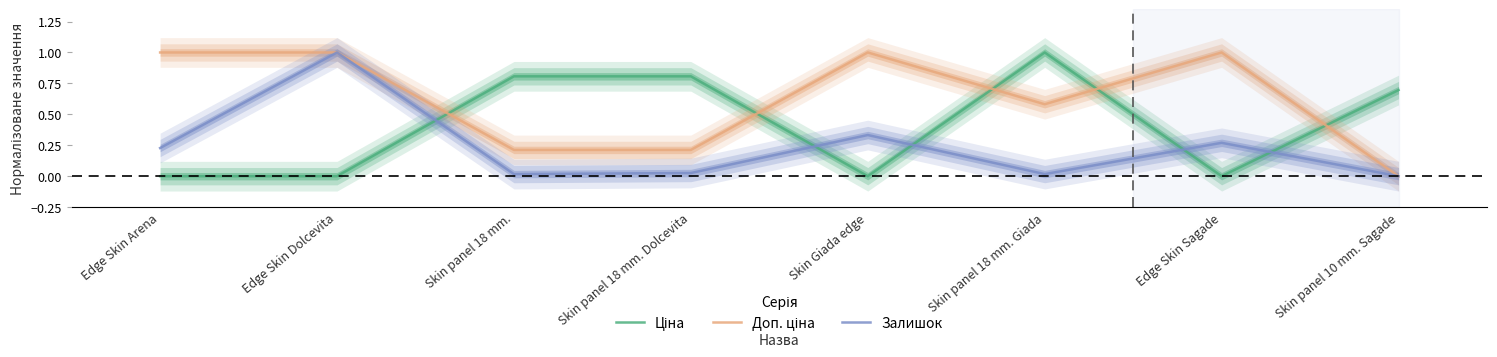

What is the difference between the Залишок values at Edge Skin Dolcevita and Edge Skin Sagade?

0.7